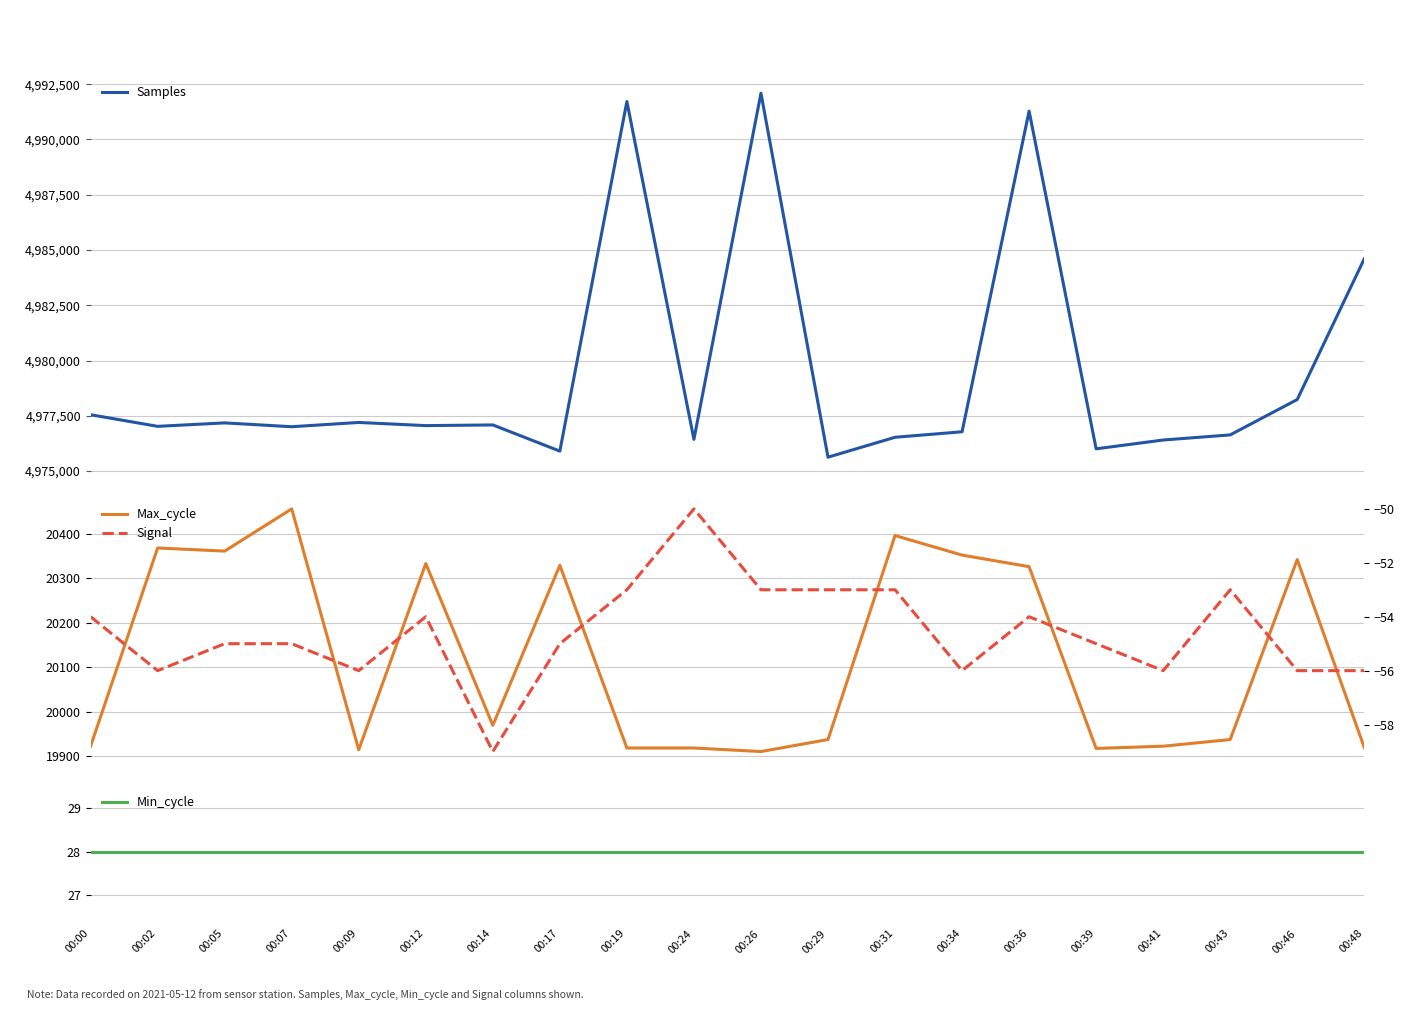

What is the maximum value for Signal?

-50